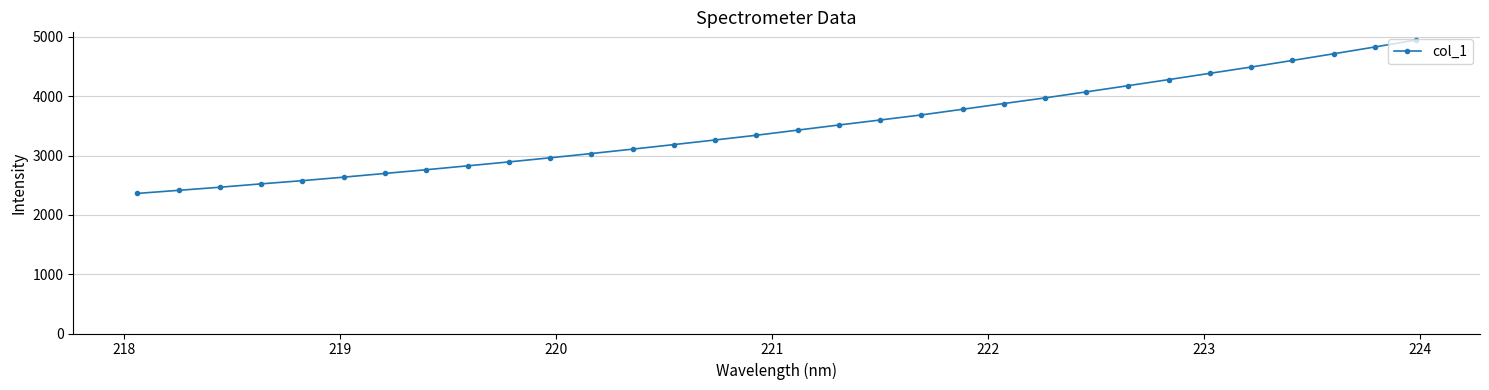

What is the average value?

3482.5